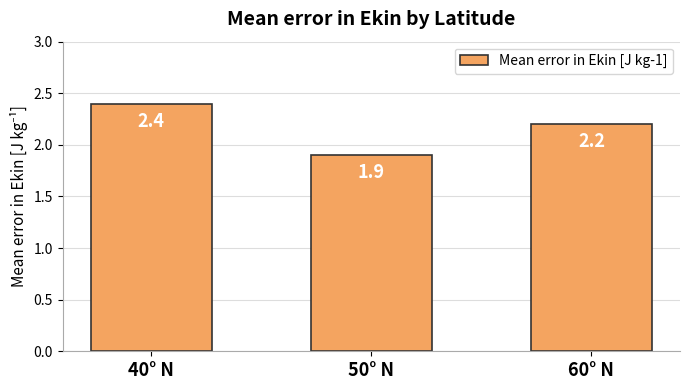

What is the minimum value shown in the chart?

1.9